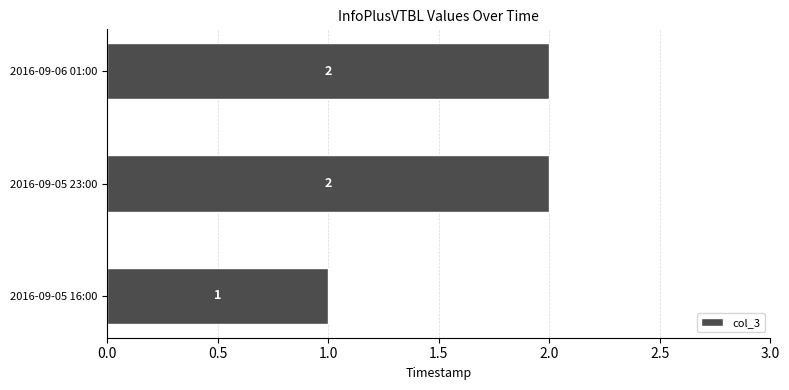

True or false: the data shows 1 at 2016-09-05 16:00.

True